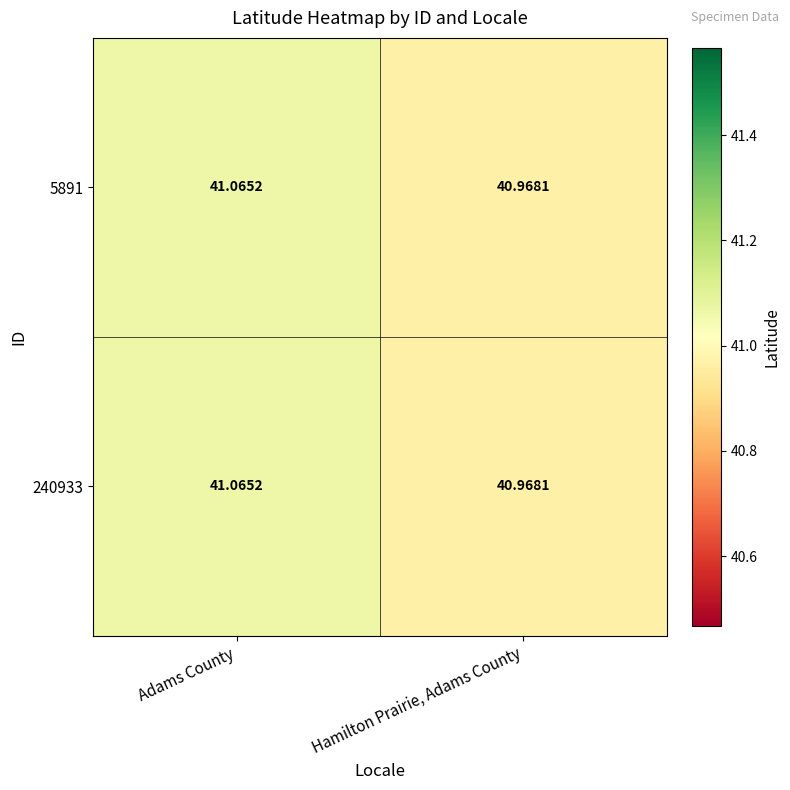

At which category does the chart reach its minimum across all series?

Hamilton Prairie, Adams County